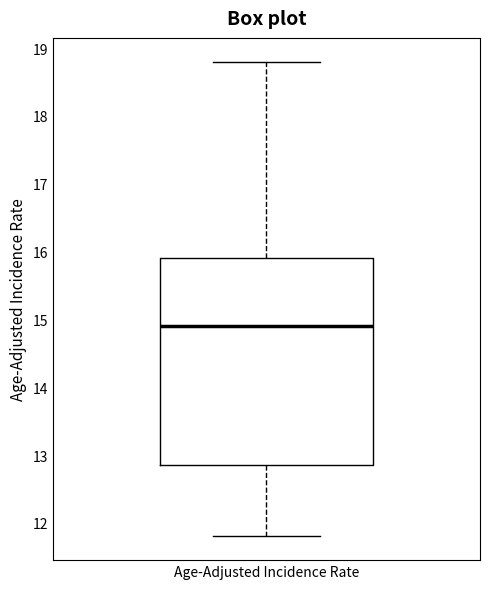

Transcribe this box plot: give where the median line is, the range the box spans, and where the two whiskers end, as read against the y-axis. The values are not printed on the chart, so give them approximately, as read against the axis.

median 14.9, box 12.9 to 15.9, whiskers 11.8 to 18.8